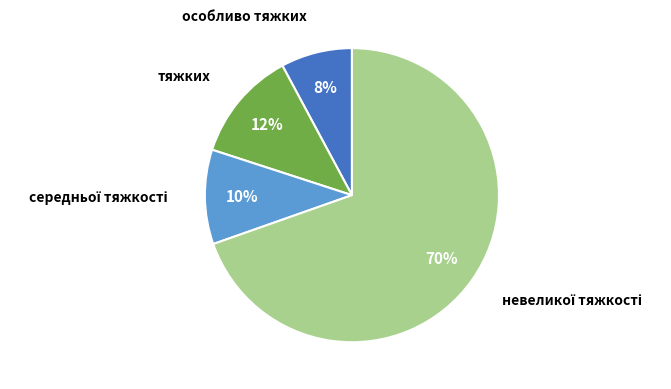

Is there any slice that represents more than half of the pie?

Yes